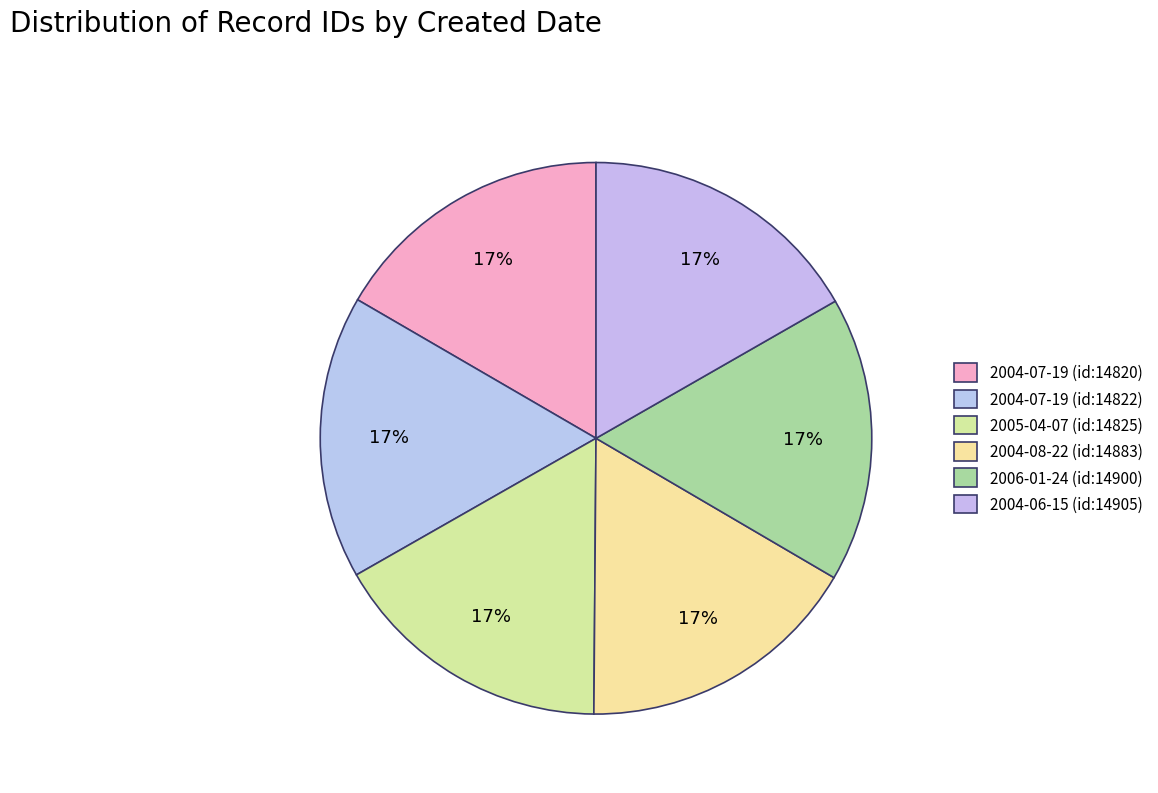

Rank the categories by value from highest to lowest.

2004-06-15, 2006-01-24, 2004-08-22, 2005-04-07, 2004-07-19, 2004-07-19